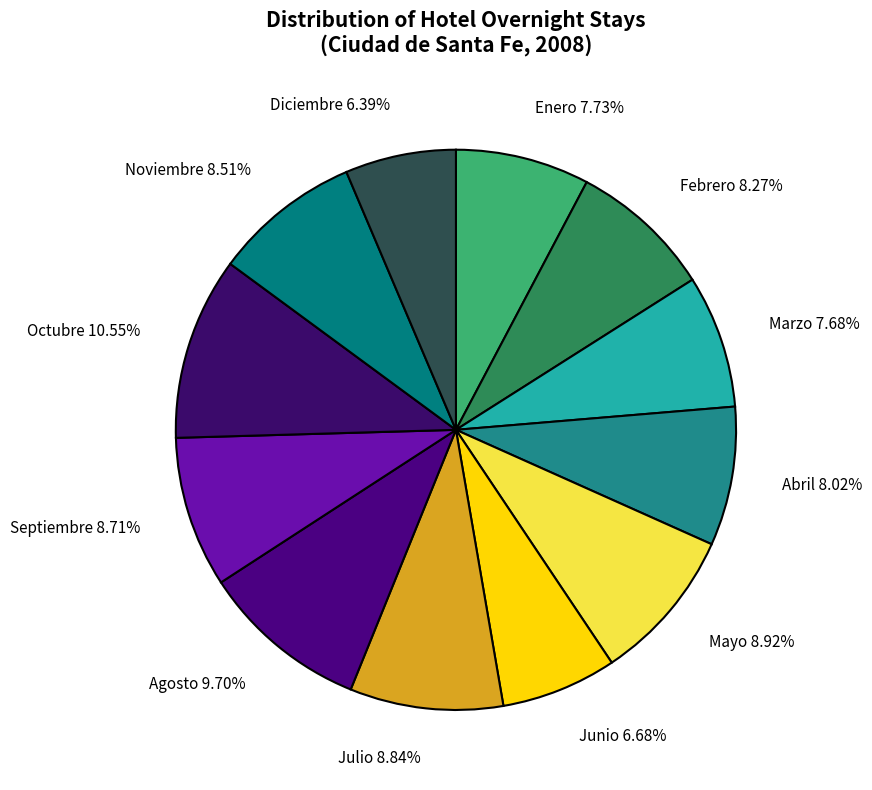

To the nearest percent, what is the average slice percentage?

8%